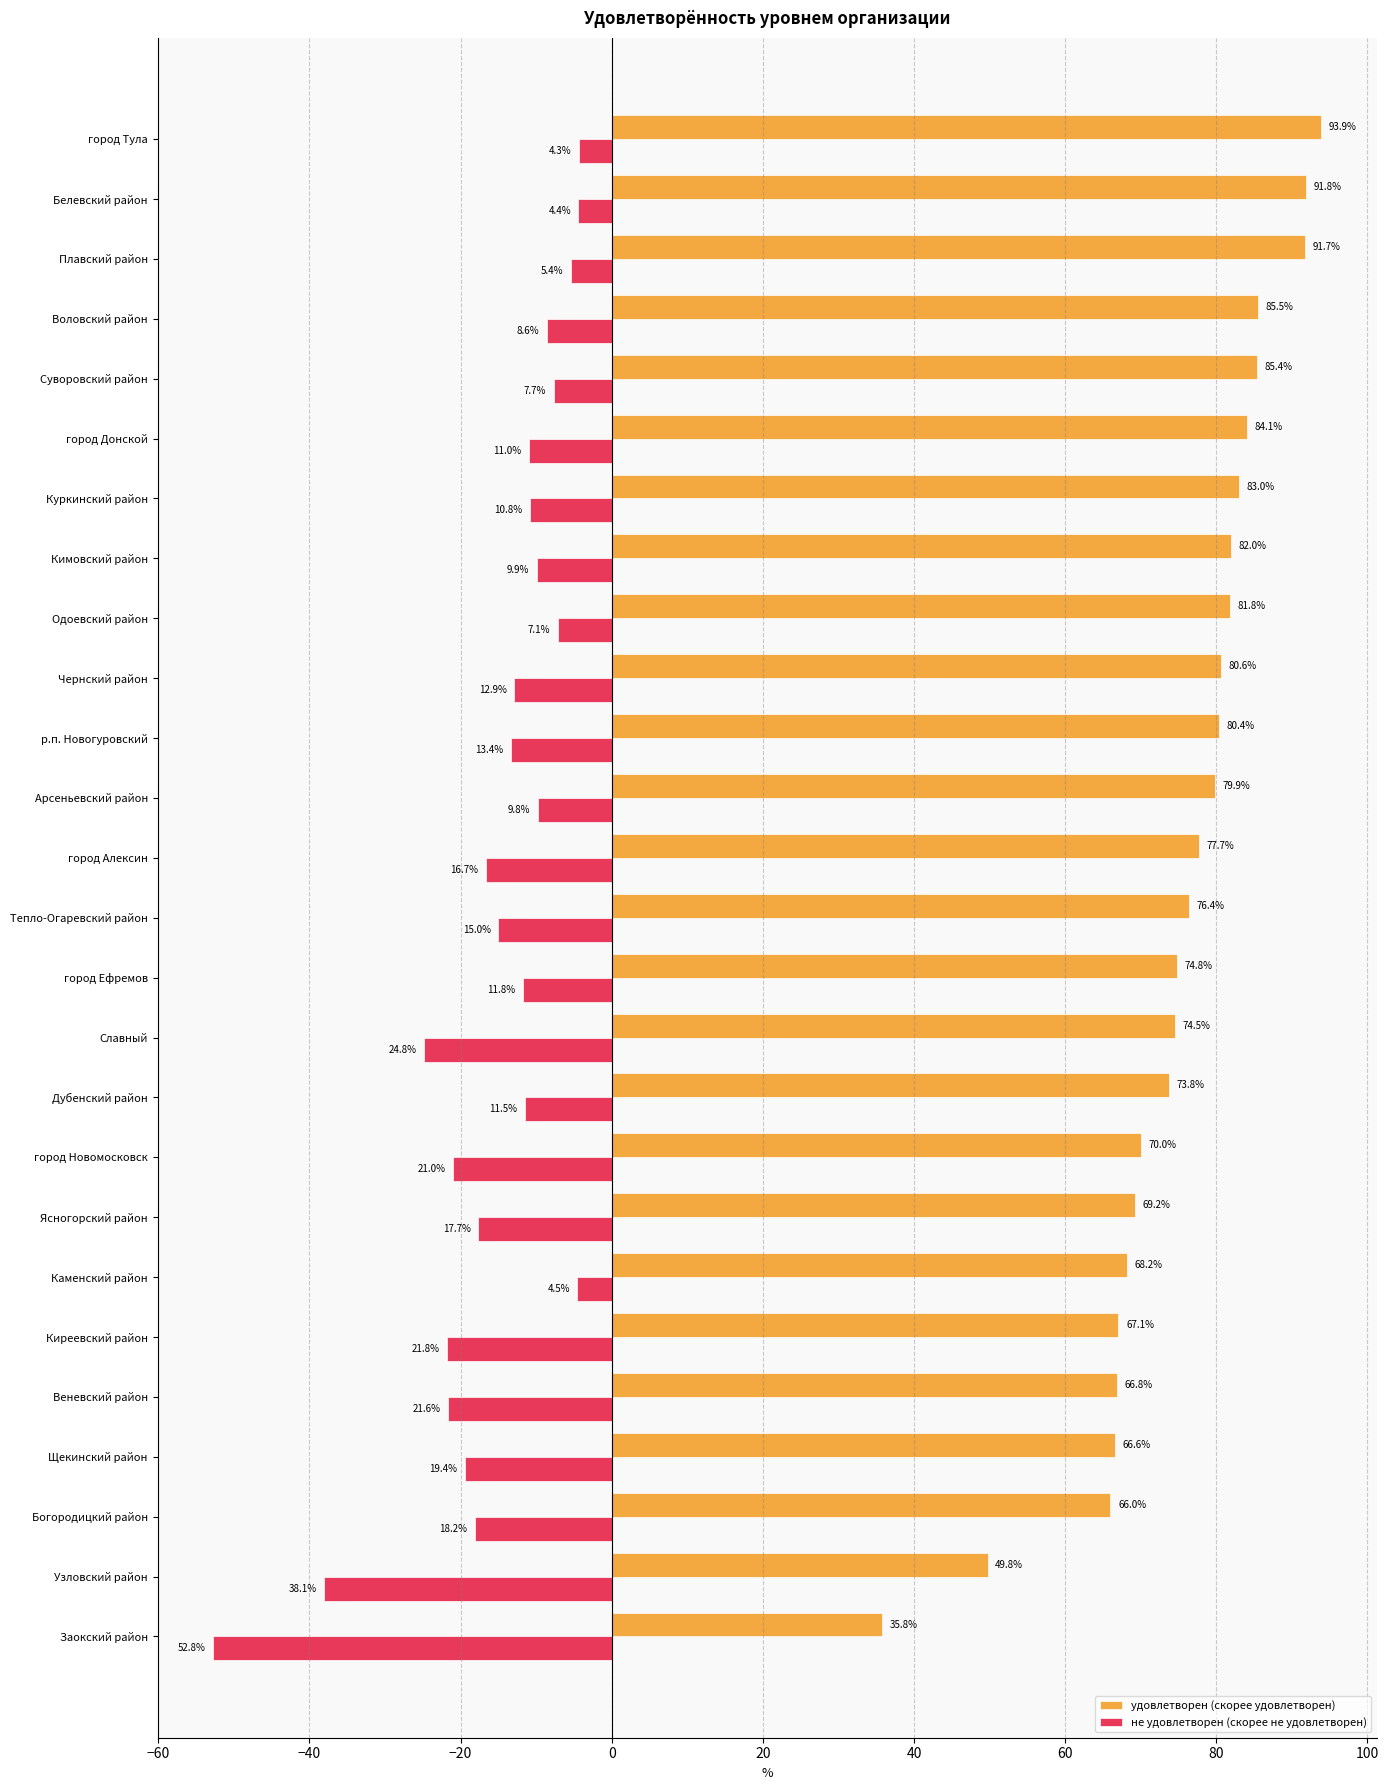

At which category is the sum across all series the highest?

город Тула